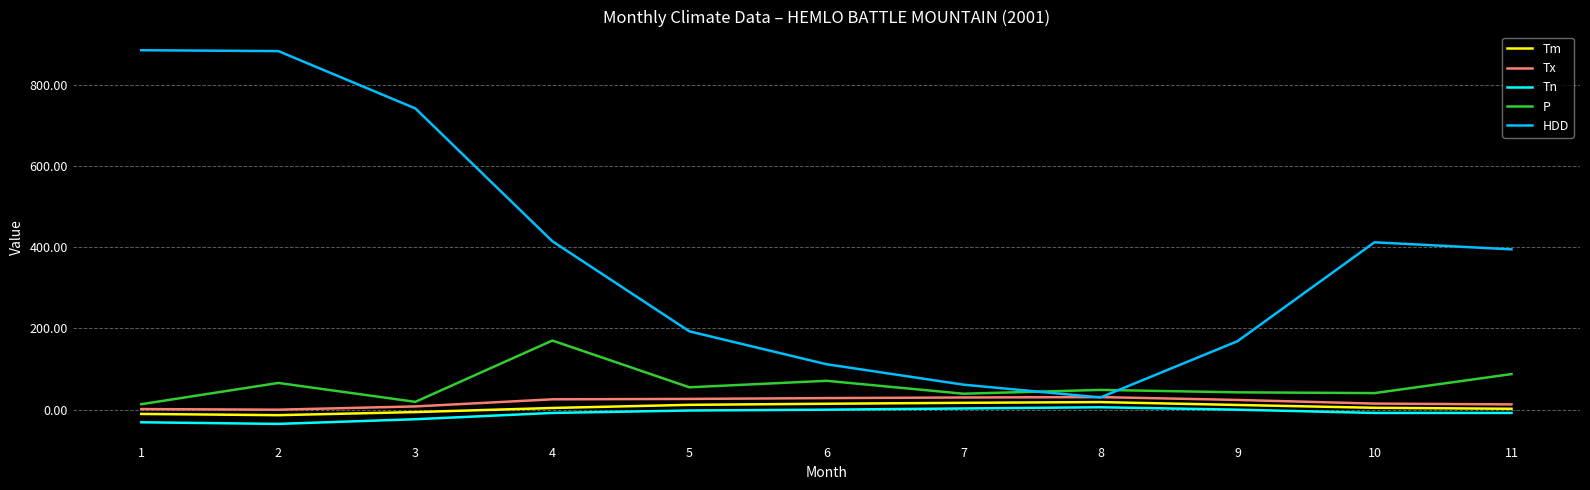

True or false: HDD and Tn cross at least once.

False